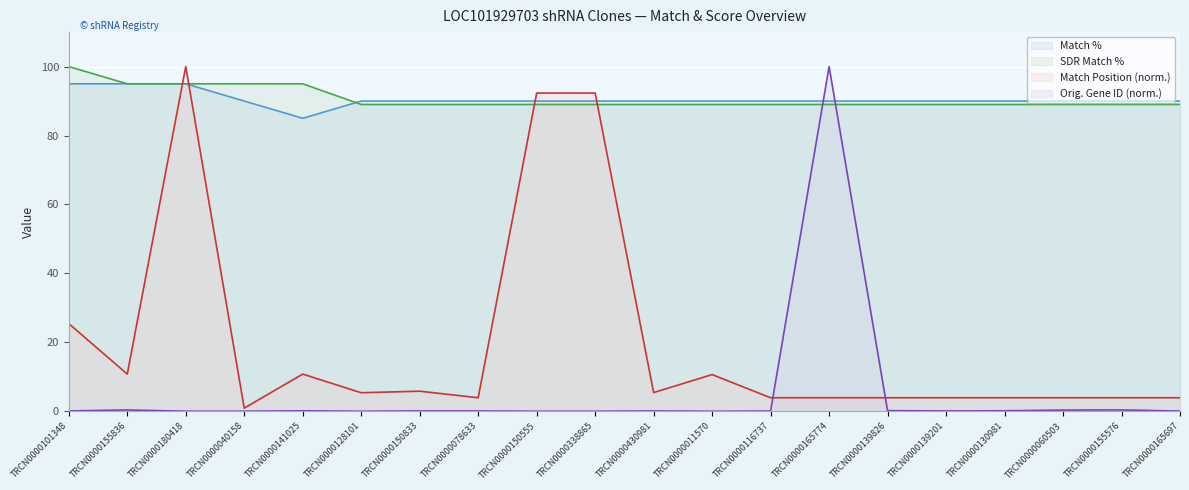

Rank the series by their maximum value, from highest to lowest.

SDR Match %, Match Position, Orig. Target Gene ID, Match %